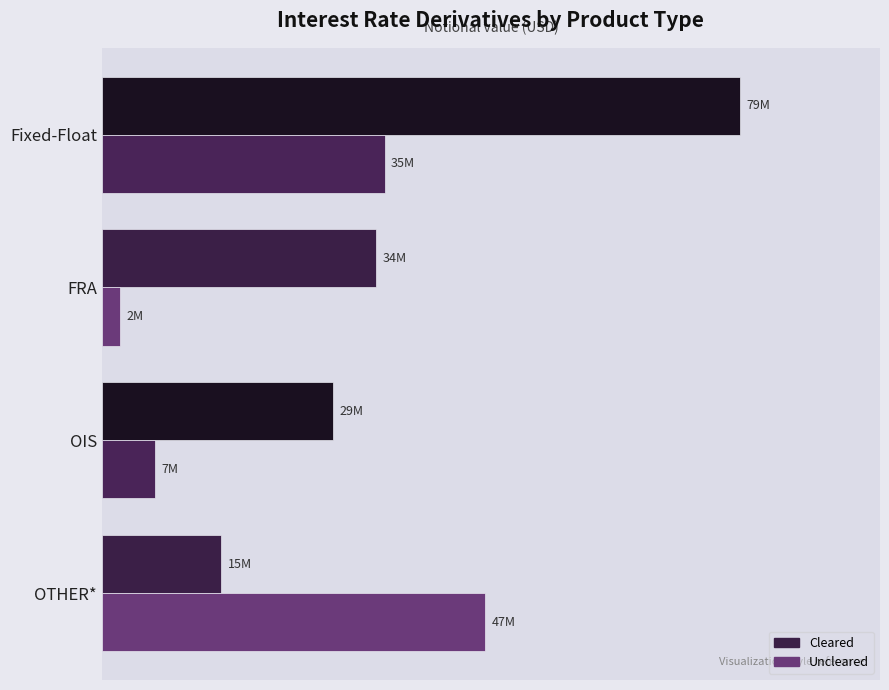

What are all the series names shown in the legend?

Cleared, Uncleared